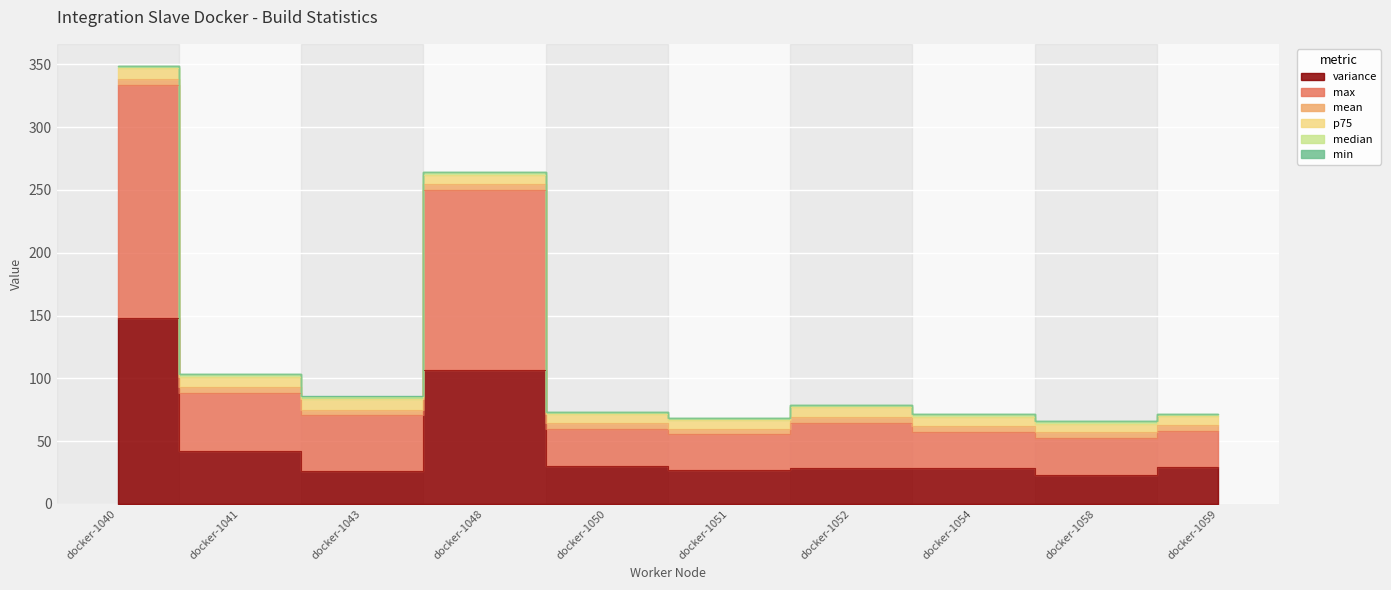

What is the greatest value displayed?

185.3